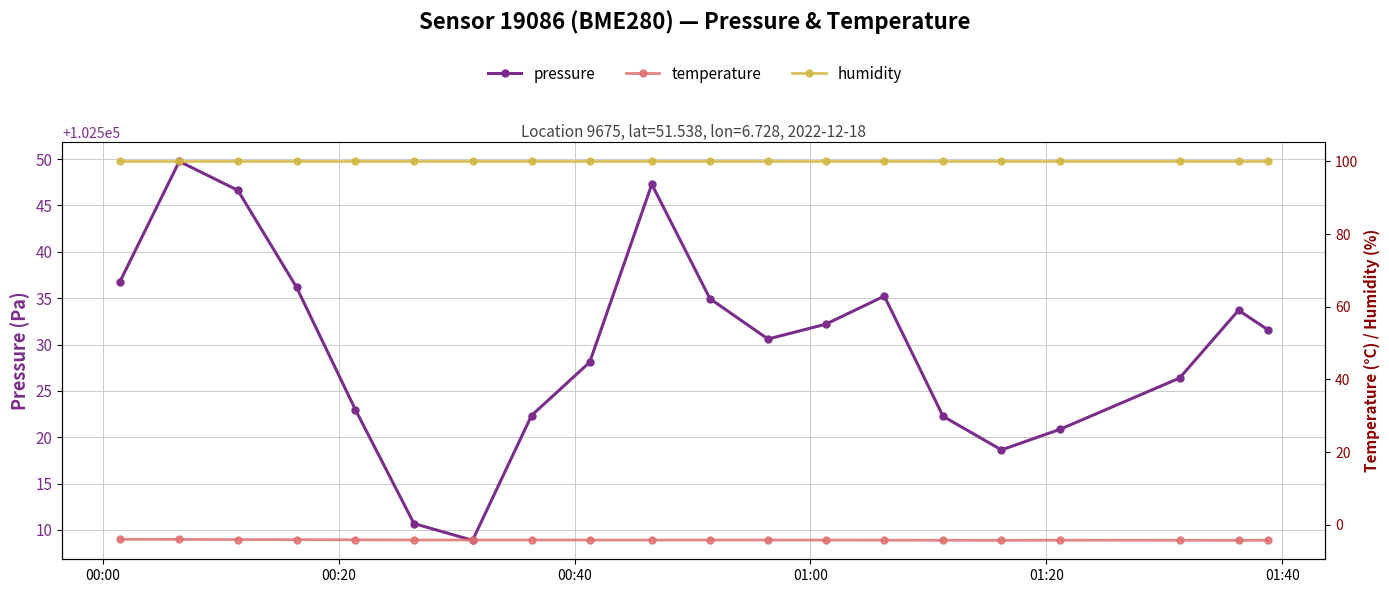

Rank the series by their maximum value, from highest to lowest.

pressure, humidity, temperature